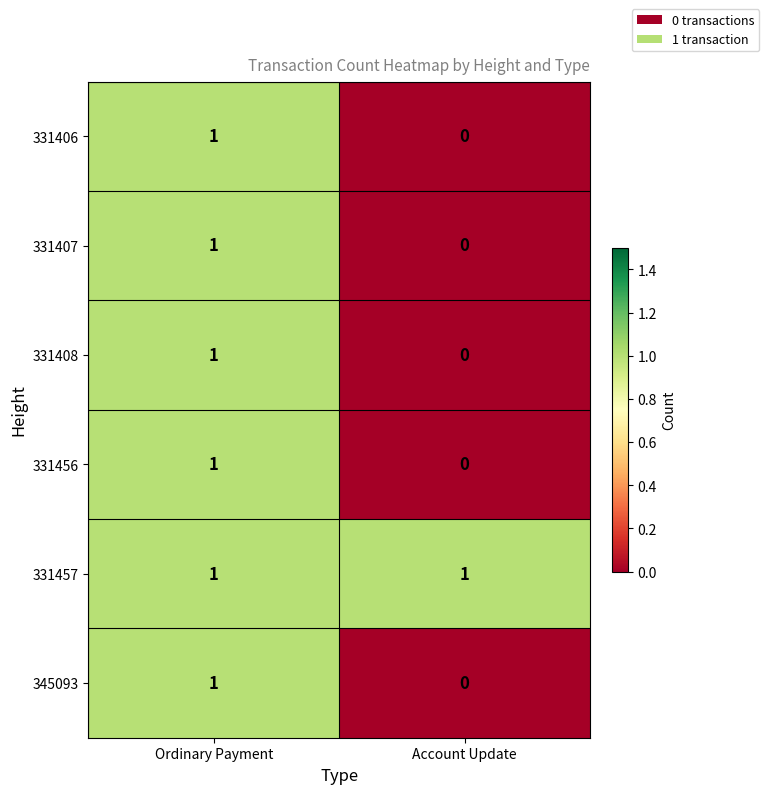

Reading left to right, what are all the values shown in this chart?

331406: Ordinary Payment=1	Account Update=0
331407: Ordinary Payment=1	Account Update=0
331408: Ordinary Payment=1	Account Update=0
331456: Ordinary Payment=1	Account Update=0
331457: Ordinary Payment=1	Account Update=1
345093: Ordinary Payment=1	Account Update=0